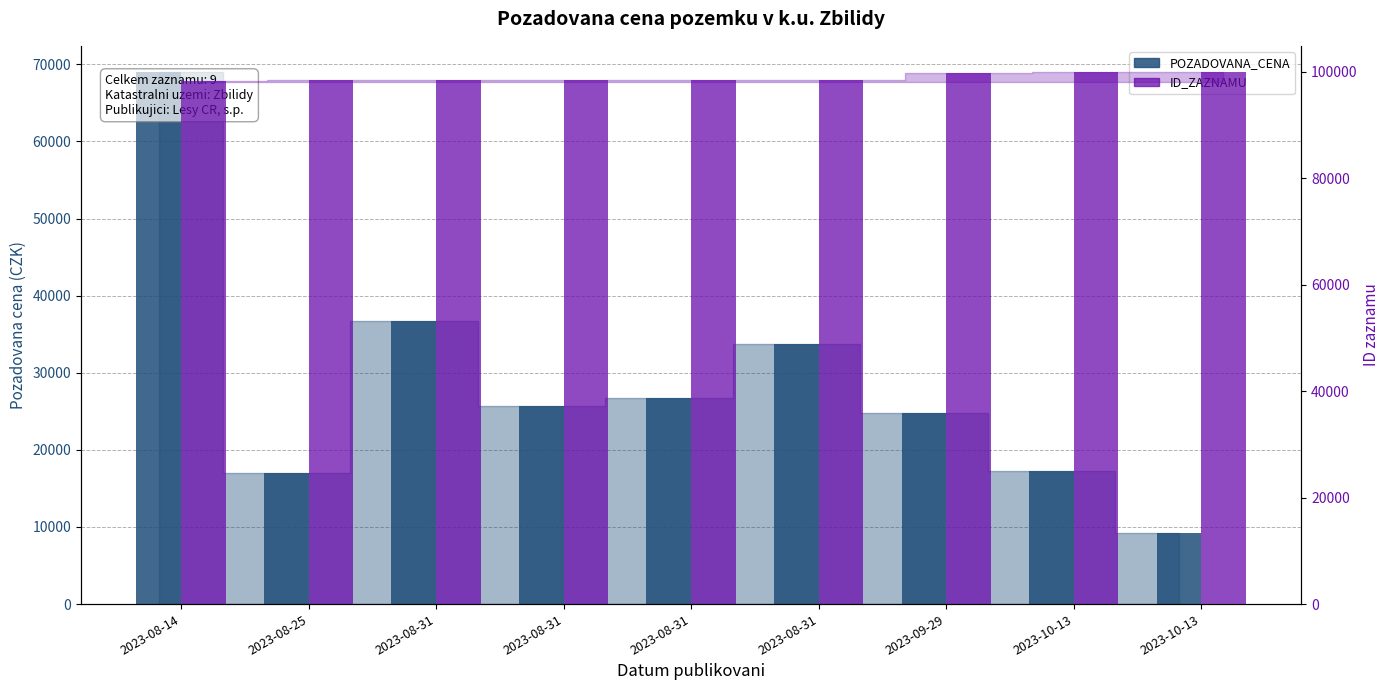

Which category has the highest value in the POZADOVANA_CENA series?

2023-08-14